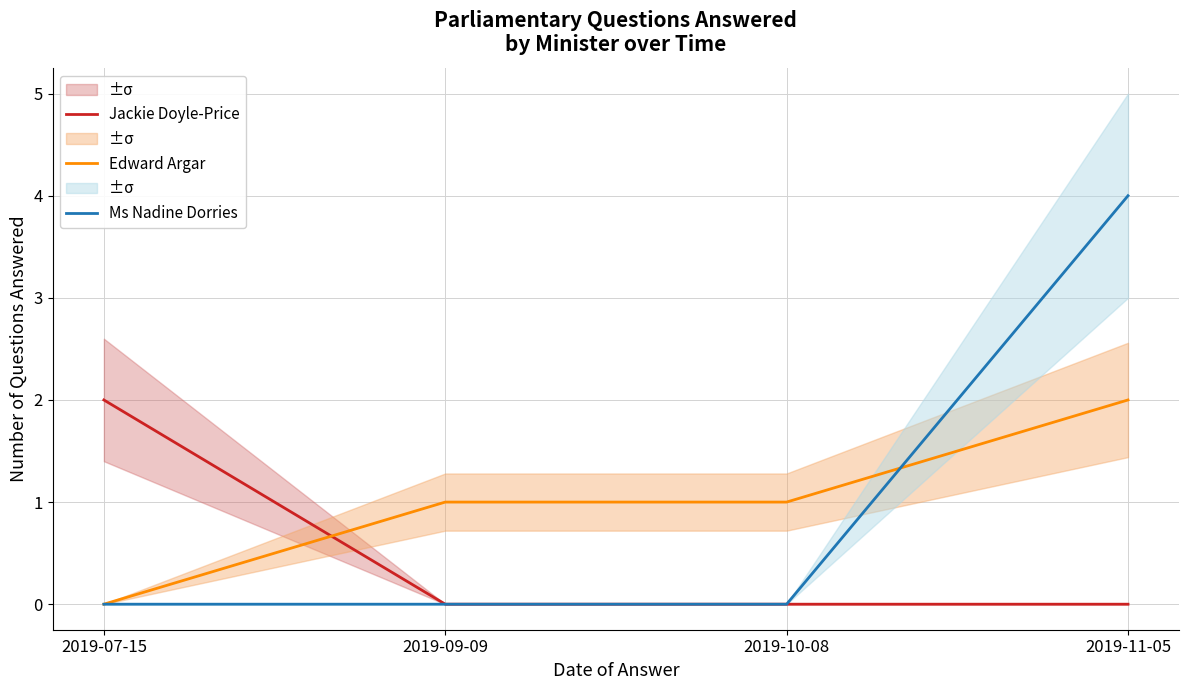

What is the spread (max minus min) of values at 2019-10-08?

1